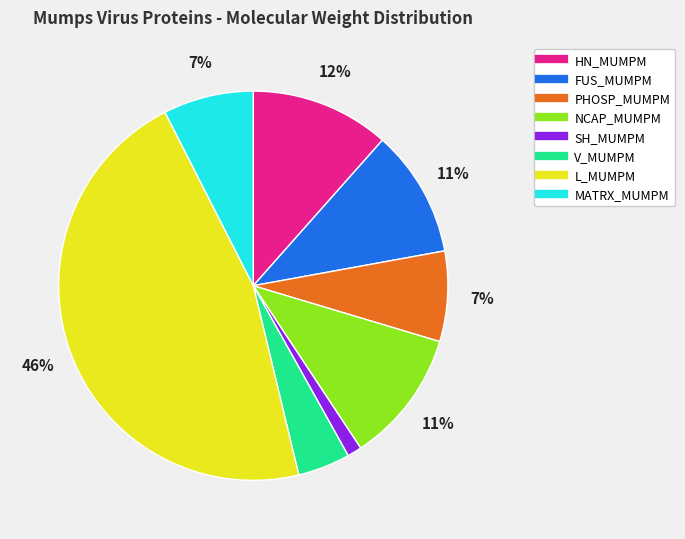

Does SH_MUMPM account for over 50% of the chart?

No